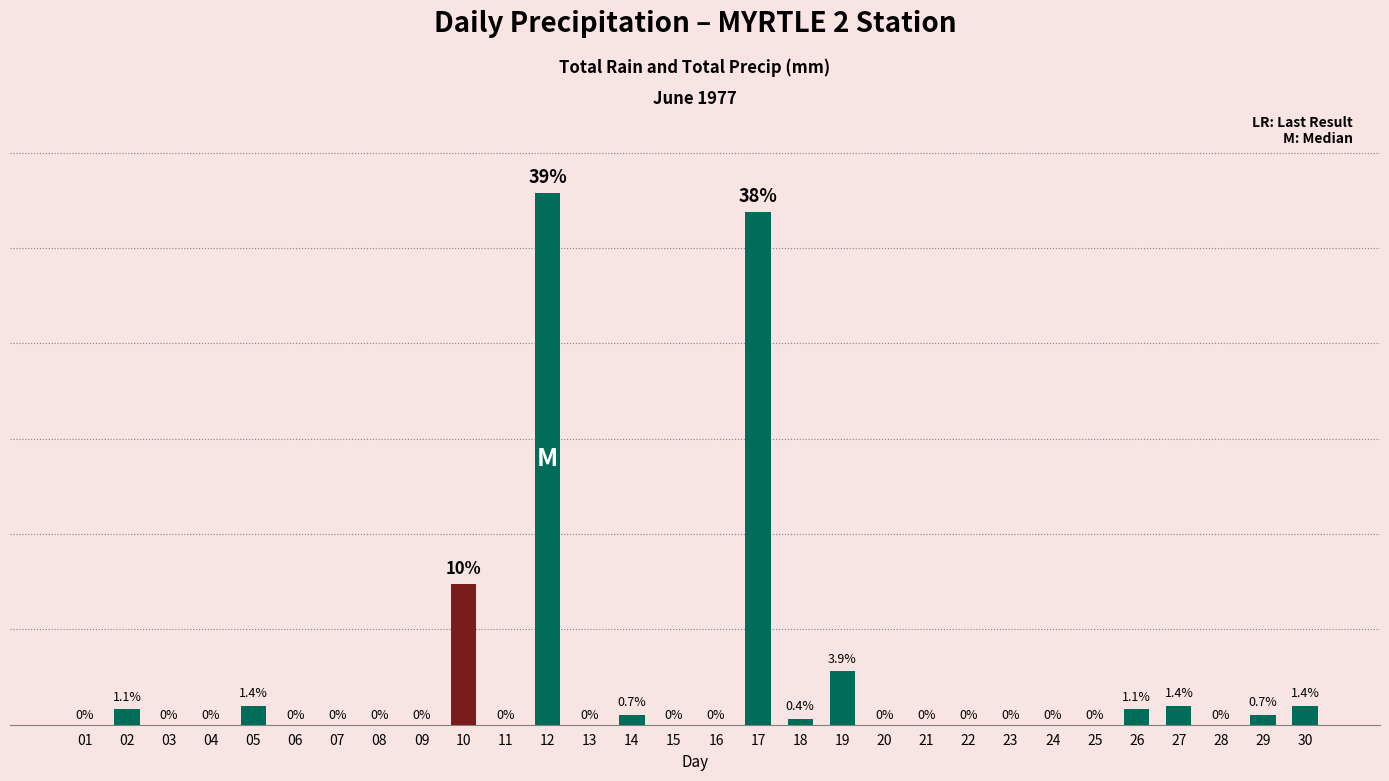

Reading left to right, transcribe all the data shown in this chart.

0.0	0.8	0.0	0.0	1.0	0.0	0.0	0.0	0.0	7.4	0.0	27.9	0.0	0.5	0.0	0.0	26.9	0.3	2.8	0.0	0.0	0.0	0.0	0.0	0.0	0.8	1.0	0.0	0.5	1.0